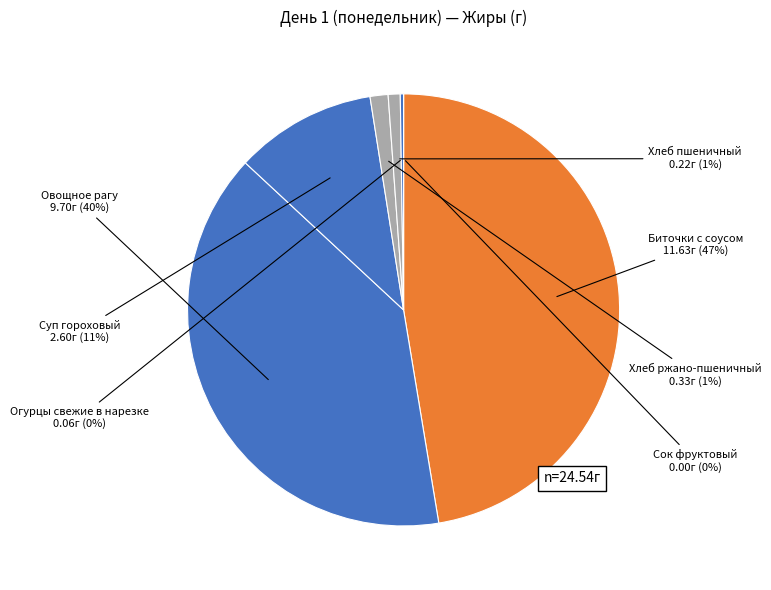

To the nearest percent, what is the difference between the largest and smallest slice percentages?

47%